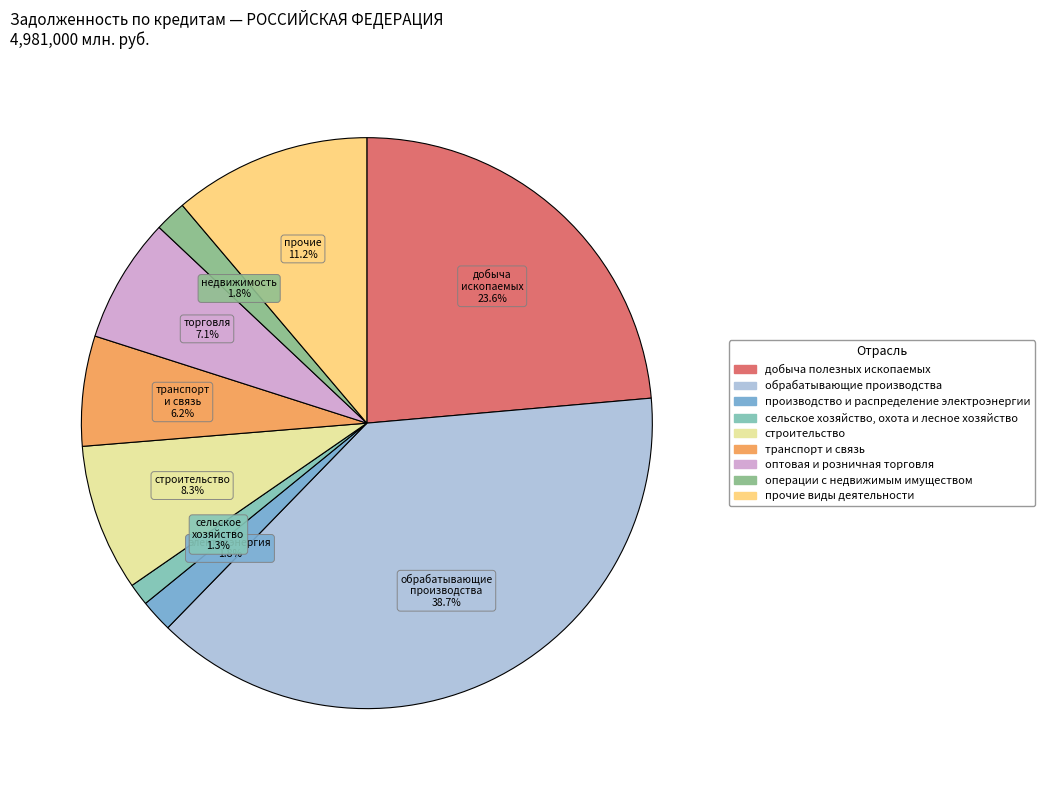

Does сельское хозяйство, охота и лесное хозяйство represent more than half of the total?

No